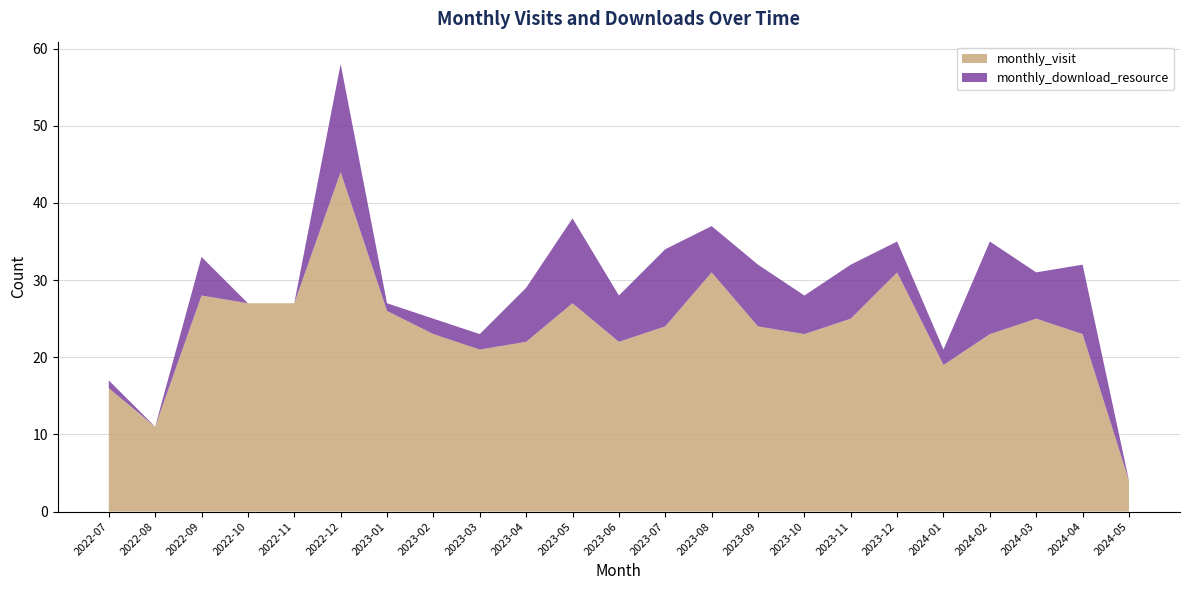

Reading left to right, list all the values displayed in this chart.

monthly_visit: 16	11	28	27	27	44	26	23	21	22	27	22	24	31	24	23	25	31	19	23	25	23	4
monthly_download_resource: 1	0	5	0	0	14	1	2	2	7	11	6	10	6	8	5	7	4	2	12	6	9	0